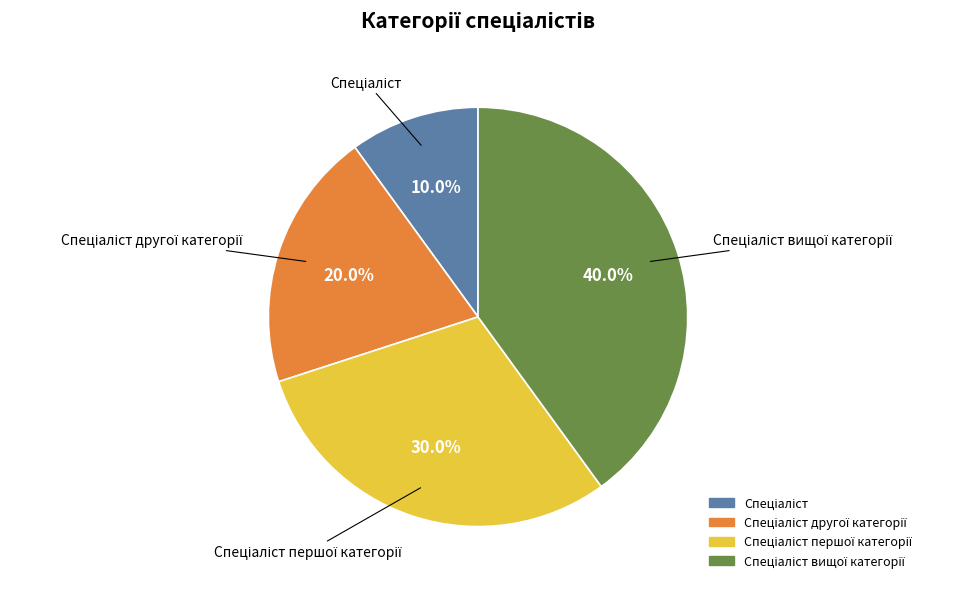

Is there a majority slice in this chart?

No